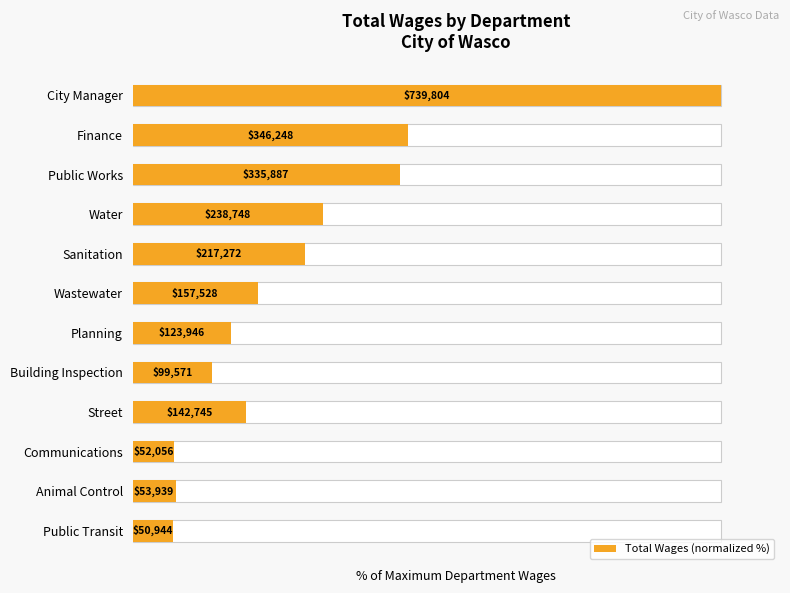

The value at Sanitation is 45.7. True or false?

False